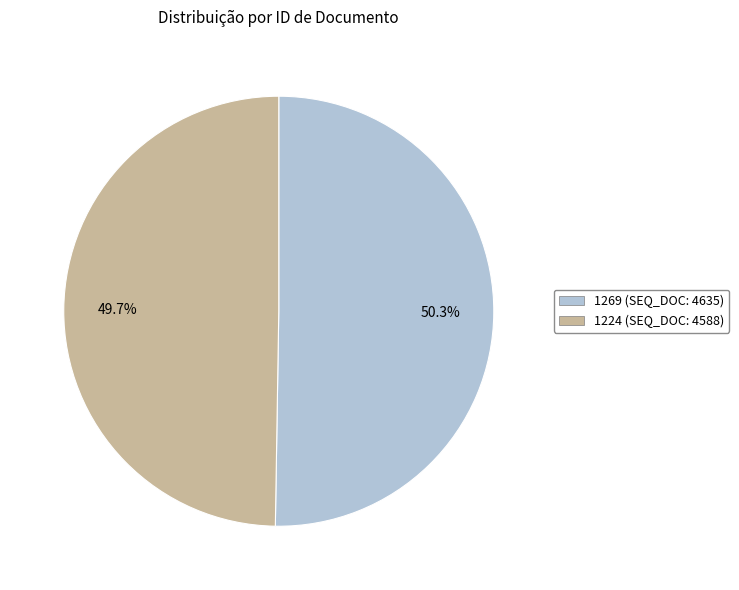

Which has a higher value, 1269 or 1224?

1269